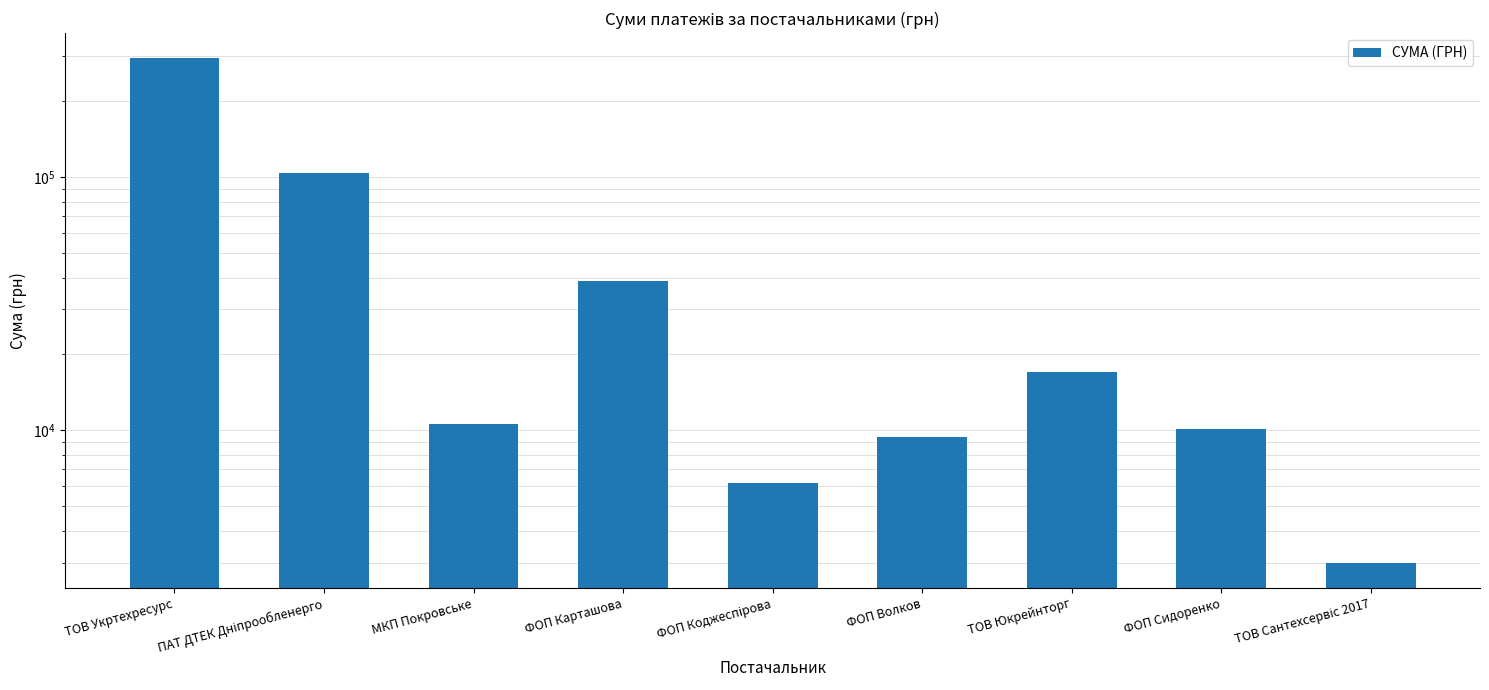

Reading left to right, extract all data points from this chart.

ТОВ Укртехресурс=294374.5	ПАТ ДТЕК Дніпрообленерго=104087.9	МКП Покровське=10587.1	ФОП Карташова=39000.0	ФОП Коджеспірова=6195.0	ФОП Волков=9373.0	ТОВ Юкрейнторг=16999.0	ФОП Сидоренко=10107.0	ТОВ Сантехсервіс 2017=2999.0